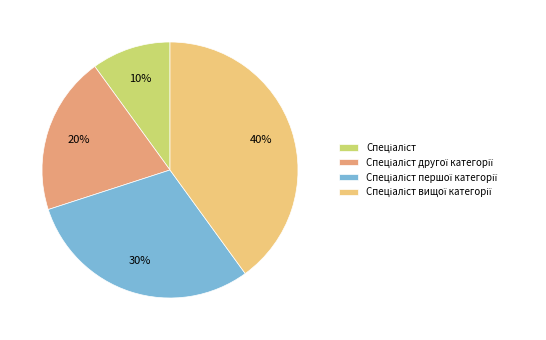

Is there any slice that represents more than half of the pie?

No